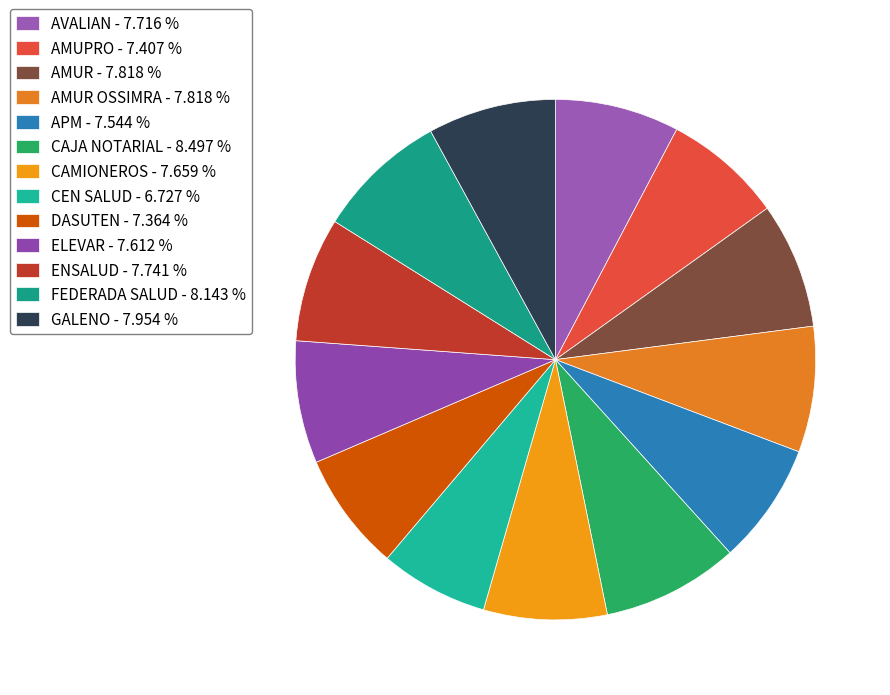

To the nearest percent, what is the average slice percentage?

8%